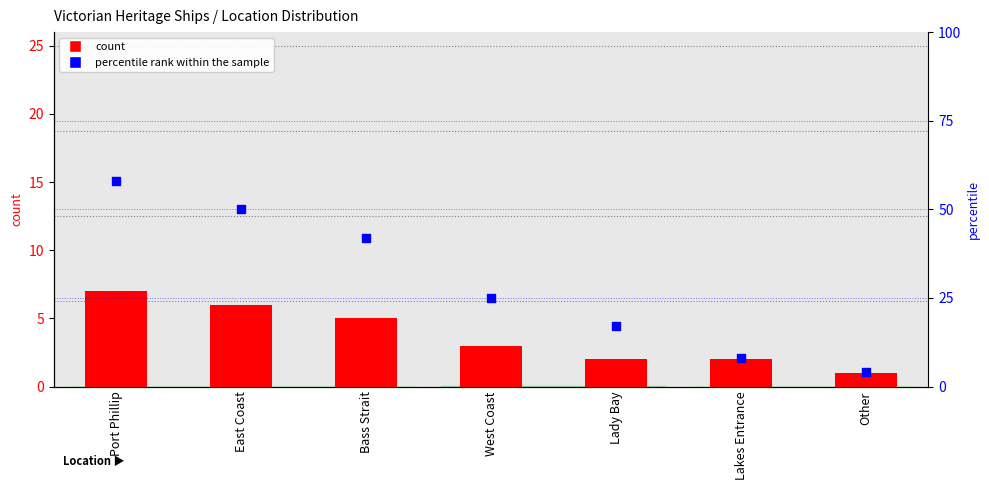

Which series contains the lowest Y value?

count